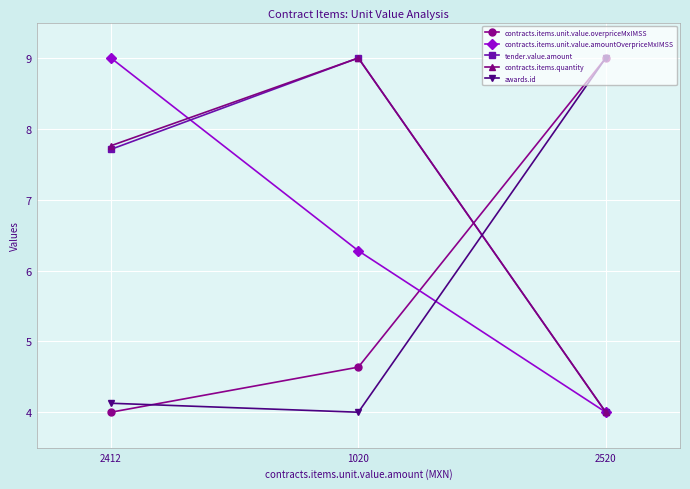

At which label does contracts.items.unit.value.amountOverpriceMxIMSS first exceed 6?

2412